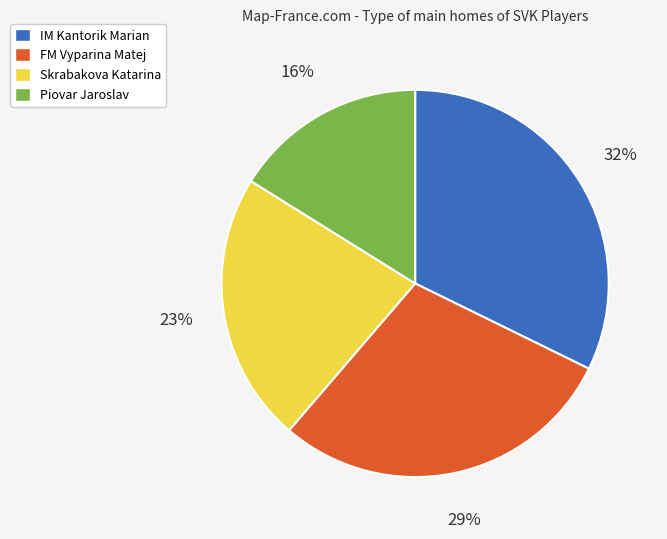

Does Piovar Jaroslav represent more than half of the total?

No